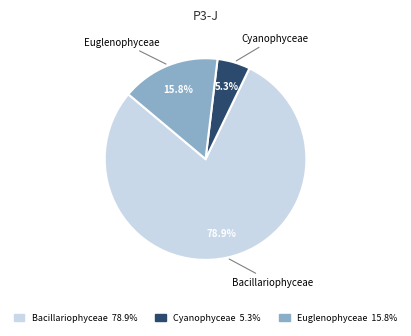

Is there any slice that represents more than half of the pie?

Yes